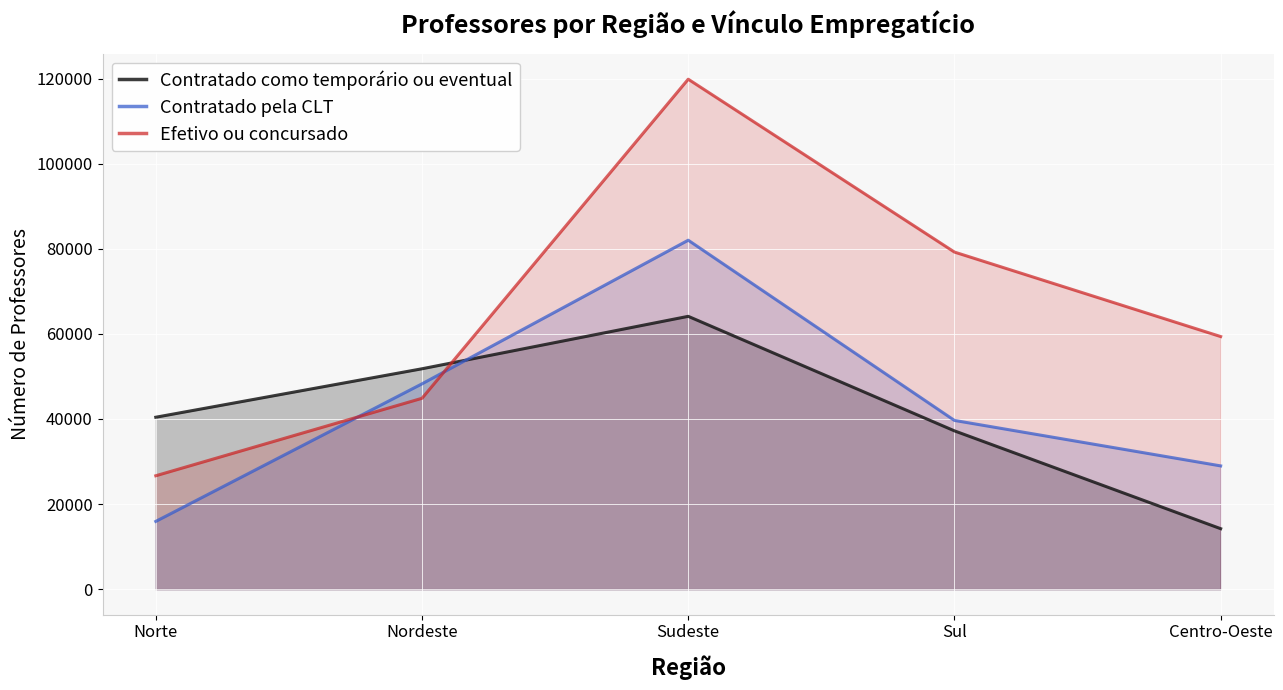

At how many categories does at least one series exceed 34769?

5